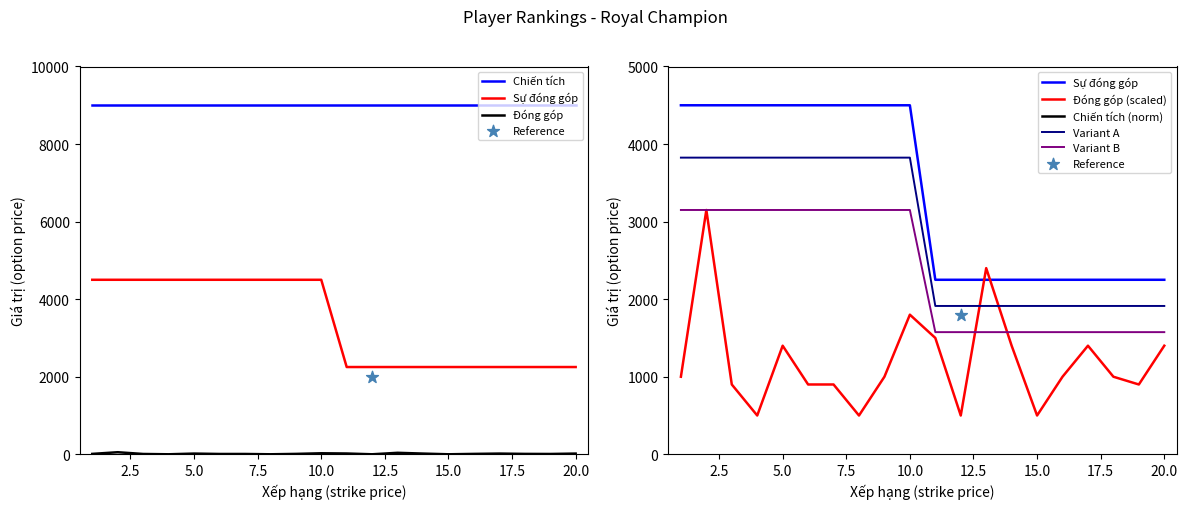

Which series reaches the minimum Y coordinate?

Đóng góp